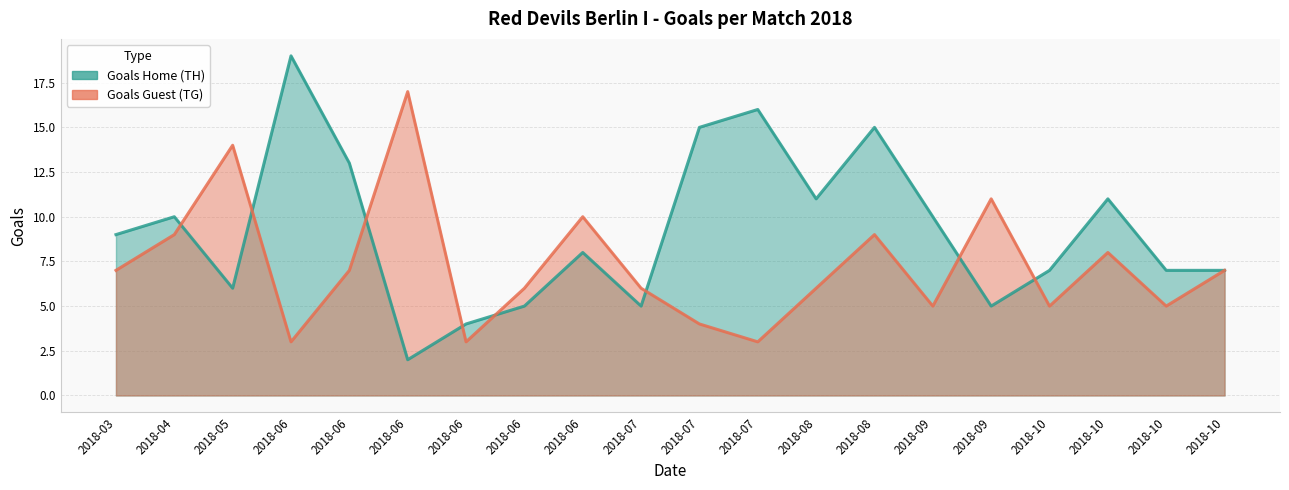

Between 2018-05 and 2018-06, which is larger?

2018-05